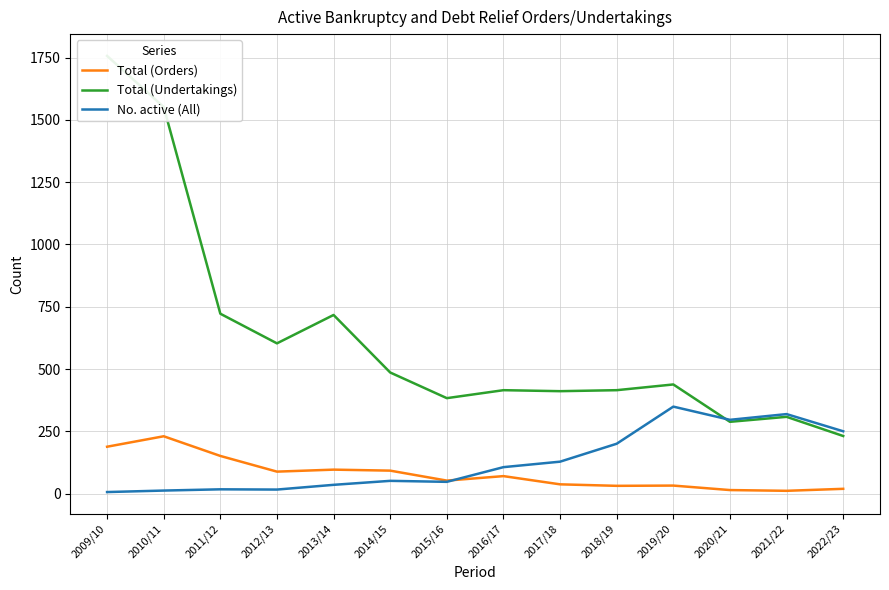

Which series has the largest total across all categories?

Total (Undertakings)